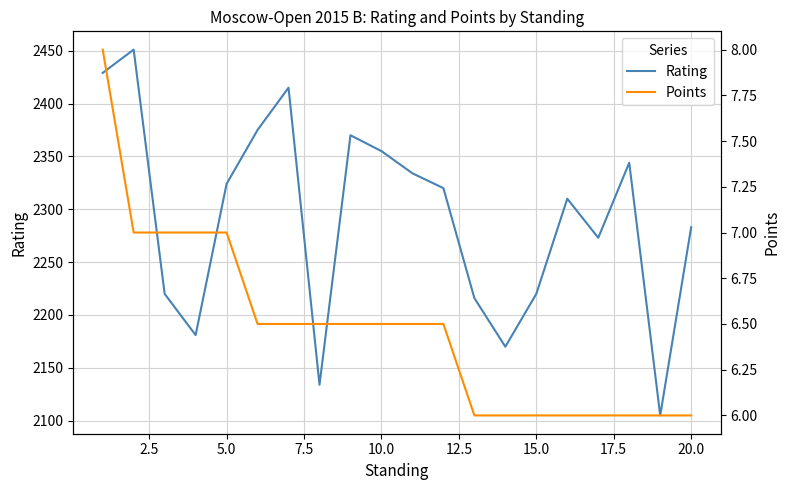

List the series in order of their peak value, lowest first.

Points, Rating